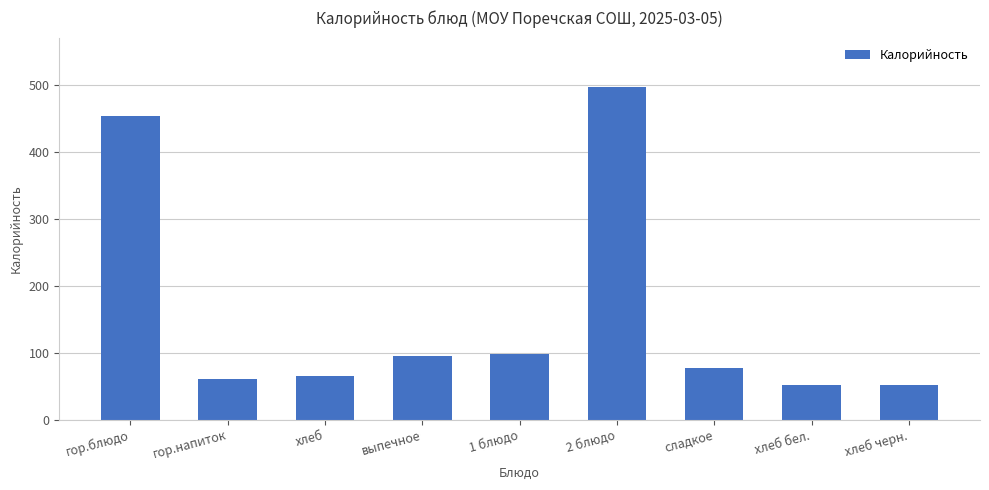

What is the difference between the maximum and minimum values?

446.0